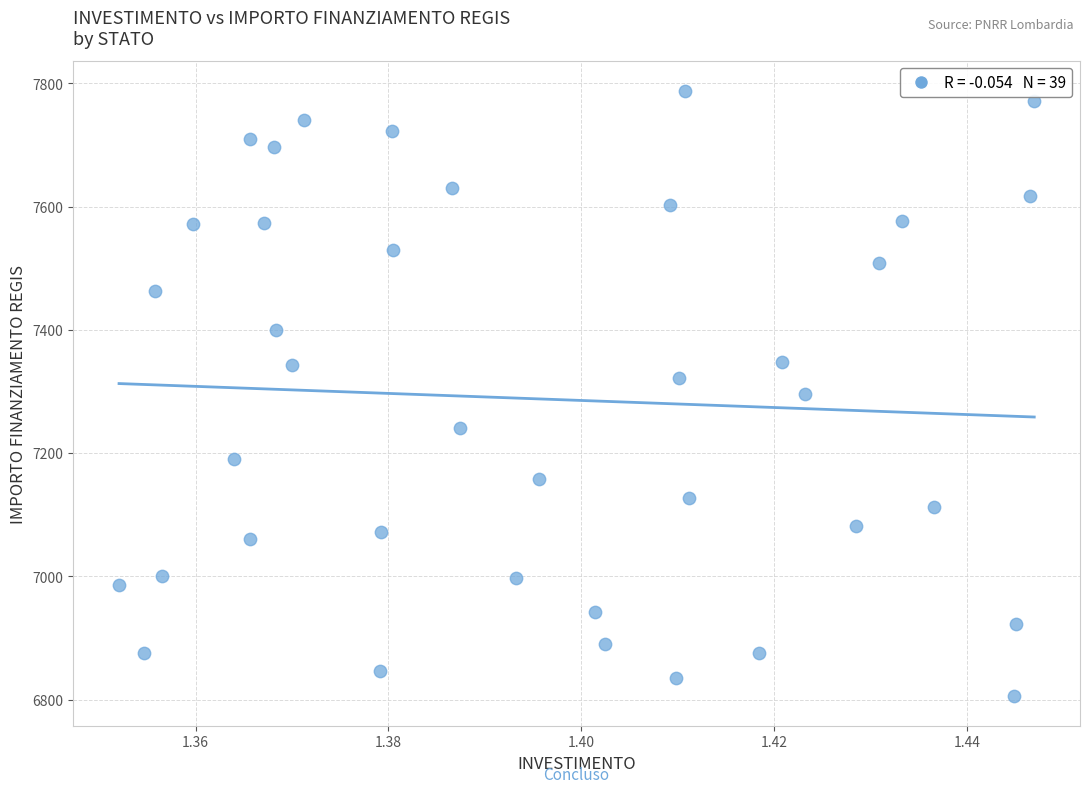

What is the range of Y values (max minus min)?

981.4